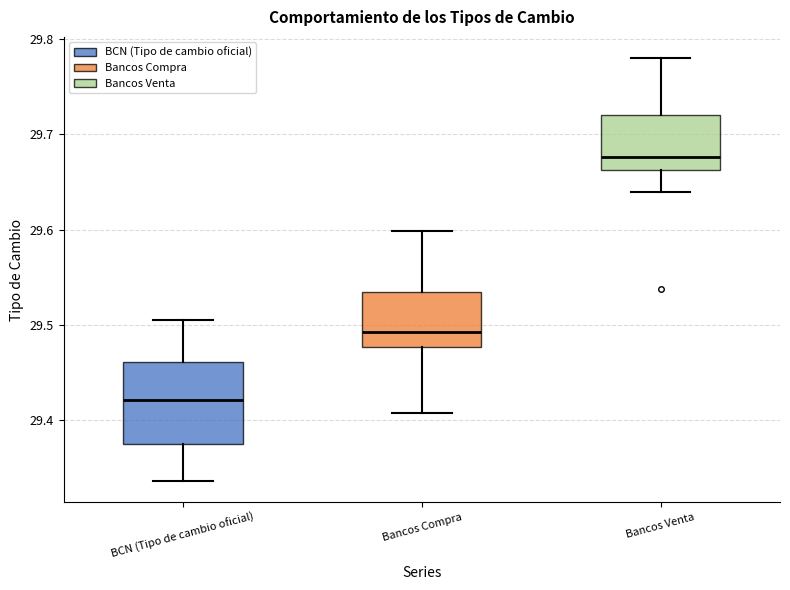

Which box is the tallest, from its lower edge to its upper edge?

BCN (Tipo de cambio oficial)